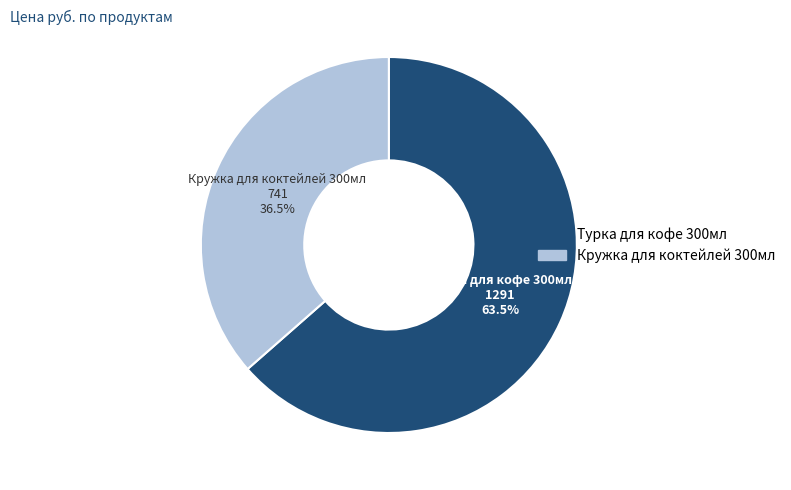

Does any single category account for the majority?

Yes